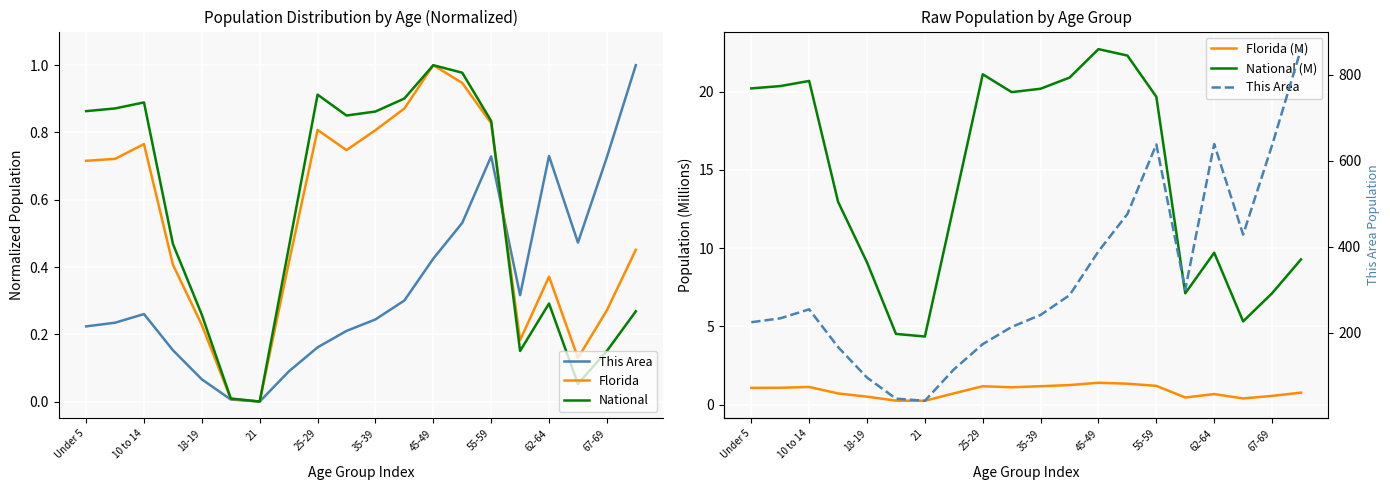

True or false: This Area and Florida (M) cross at least once.

False